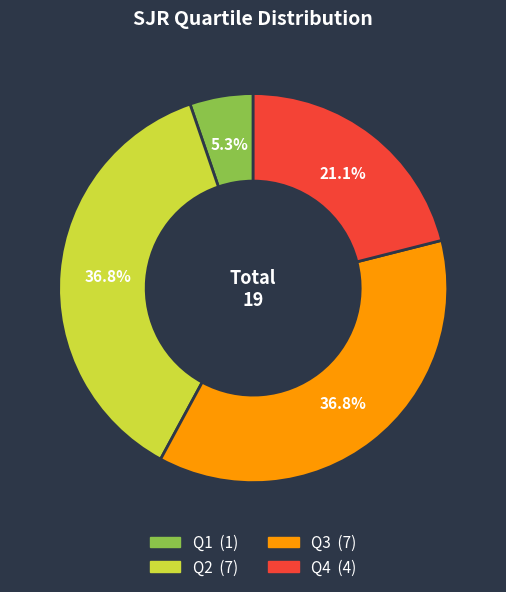

The Q2 slice represents 24% of the pie. True or false?

False